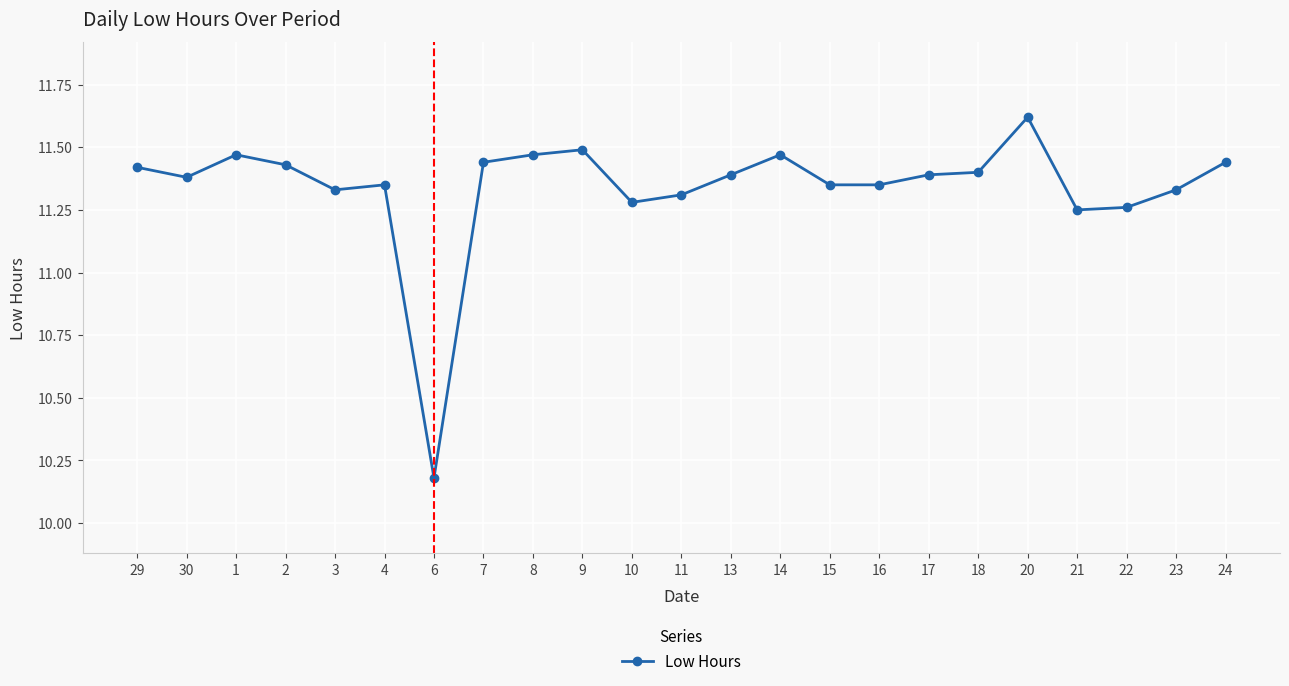

Which label corresponds to the largest value in the chart?

20